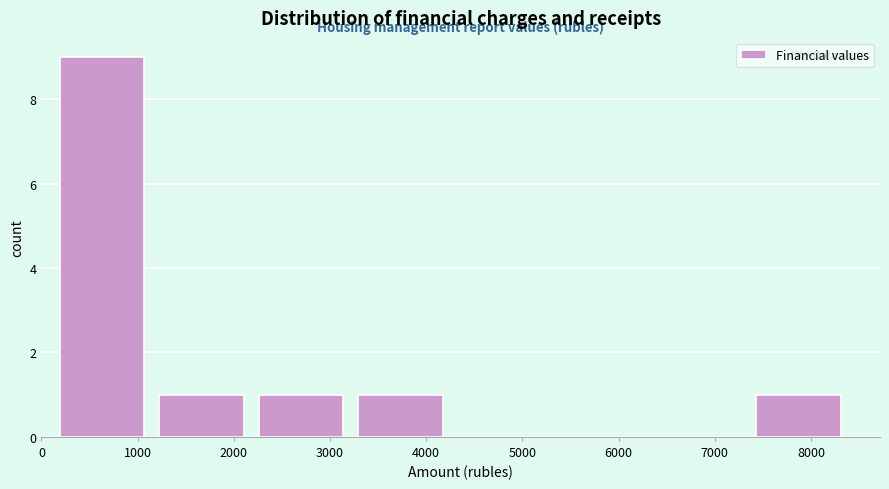

Reading left to right, list every bar in this chart as the range it spans on the x-axis followed by its height. Neither the bar edges nor the heights are printed on the chart, so give them approximately, as read against the axes.

200 to 1200: 9
1200 to 2300: 1
2300 to 3300: 1
3300 to 4300: 1
4300 to 5400: 0
5400 to 6400: 0
6400 to 7400: 0
7400 to 8500: 1